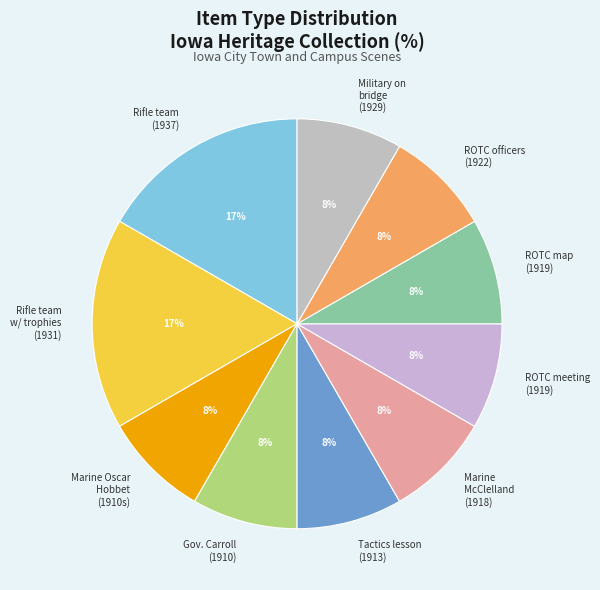

Does Rifle team (1937) account for over 50% of the chart?

No